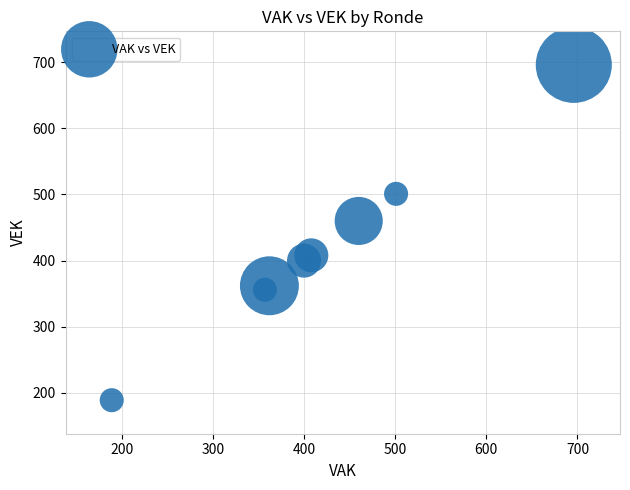

What Y value in the scatter plot is closest to 442?

460